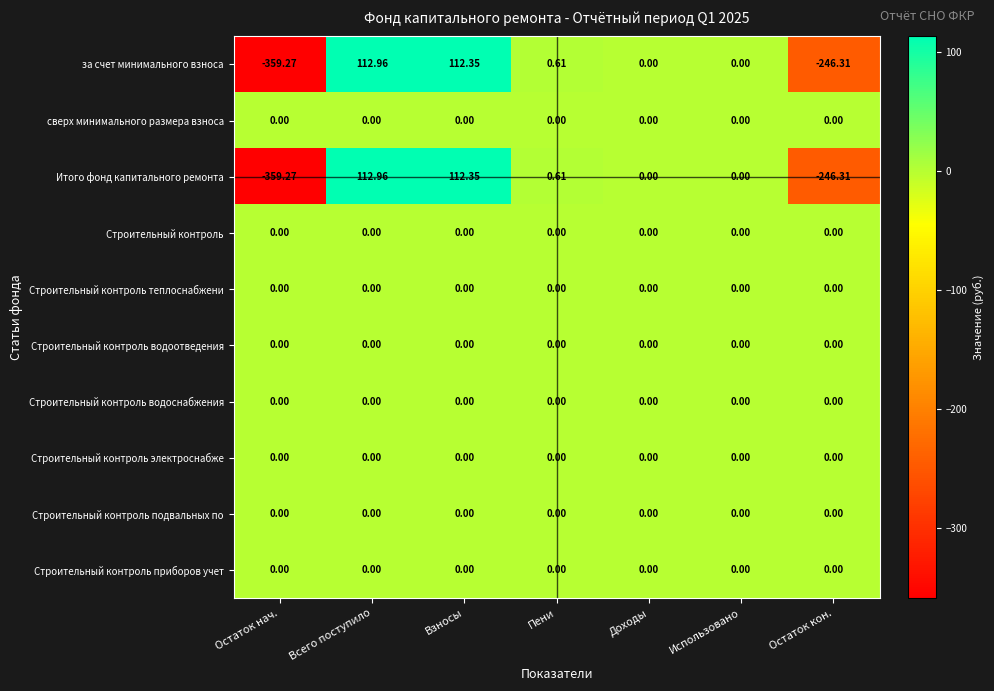

Which label corresponds to the smallest value in the chart?

Остаток нач.